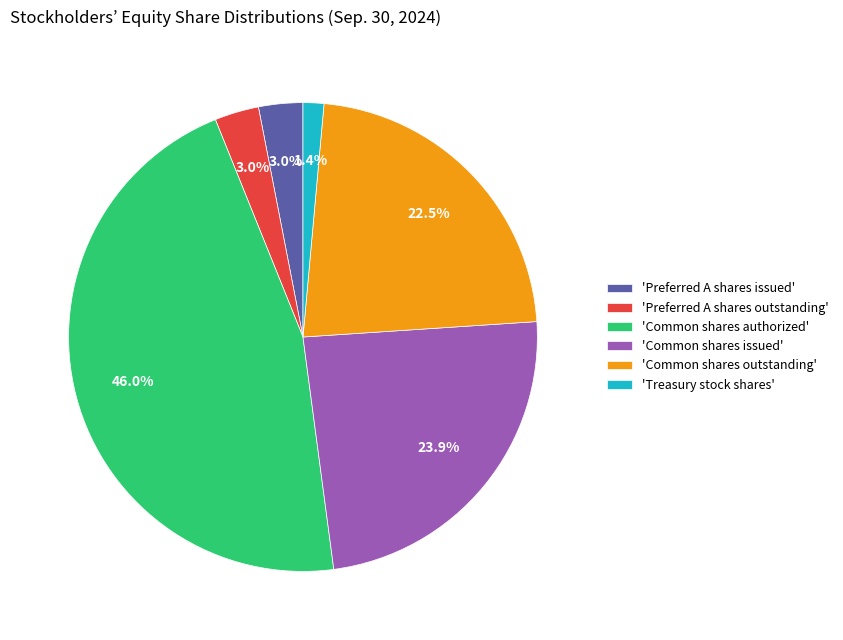

What is the ratio of the value at 'Common shares issued' to the value at 'Common shares outstanding'?

1.1